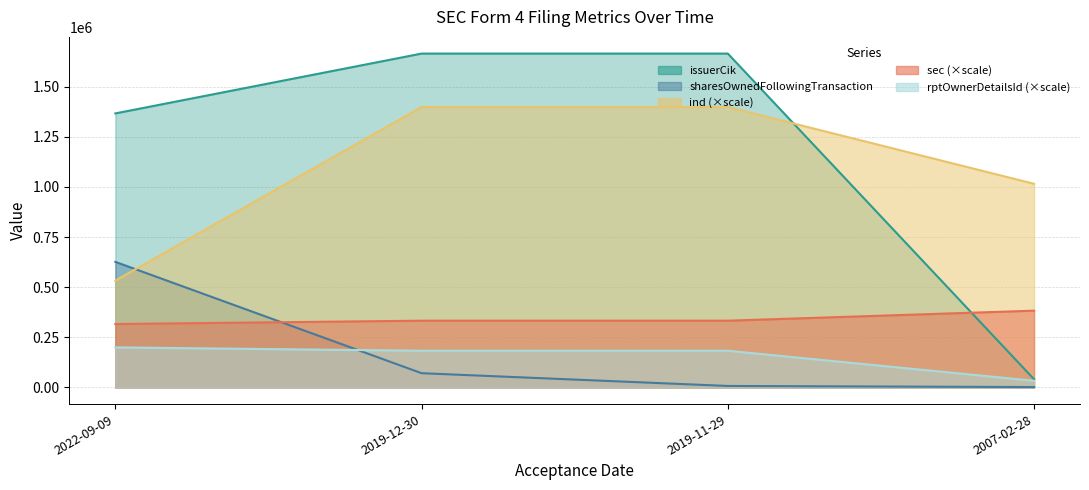

Reading left to right, extract all data points from this chart.

sec: 2022-09-09=316407	2019-12-30=333060	2019-11-29=333060	2007-02-28=383019
ind: 2022-09-09=532896	2019-12-30=1398852	2019-11-29=1398852	2007-02-28=1015833
rptOwnerDetailsId: 2022-09-09=199836	2019-12-30=183183	2019-11-29=183183	2007-02-28=33306
issuerCik: 2022-09-09=1366868	2019-12-30=1665300	2019-11-29=1665300	2007-02-28=40987
sharesOwnedFollowingTransaction: 2022-09-09=626468	2019-12-30=71099	2019-11-29=7500	2007-02-28=2000